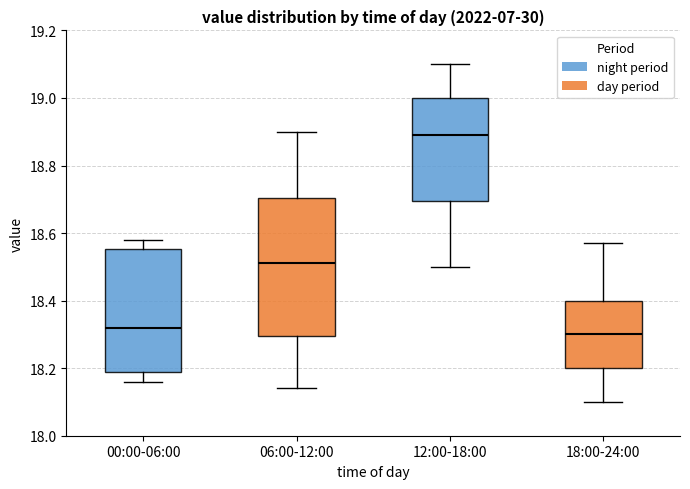

Reading left to right, transcribe this box plot: for each box, give where its median line is, the range the box spans, and where its two whiskers end, as read against the y-axis. The values are not printed on the chart, so give them approximately, as read against the axis.

00:00-06:00: median 18.32, box 18.18 to 18.56, whiskers 18.16 to 18.58
06:00-12:00: median 18.52, box 18.30 to 18.70, whiskers 18.14 to 18.90
12:00-18:00: median 18.90, box 18.70 to 19.00, whiskers 18.50 to 19.10
18:00-24:00: median 18.30, box 18.20 to 18.40, whiskers 18.10 to 18.58